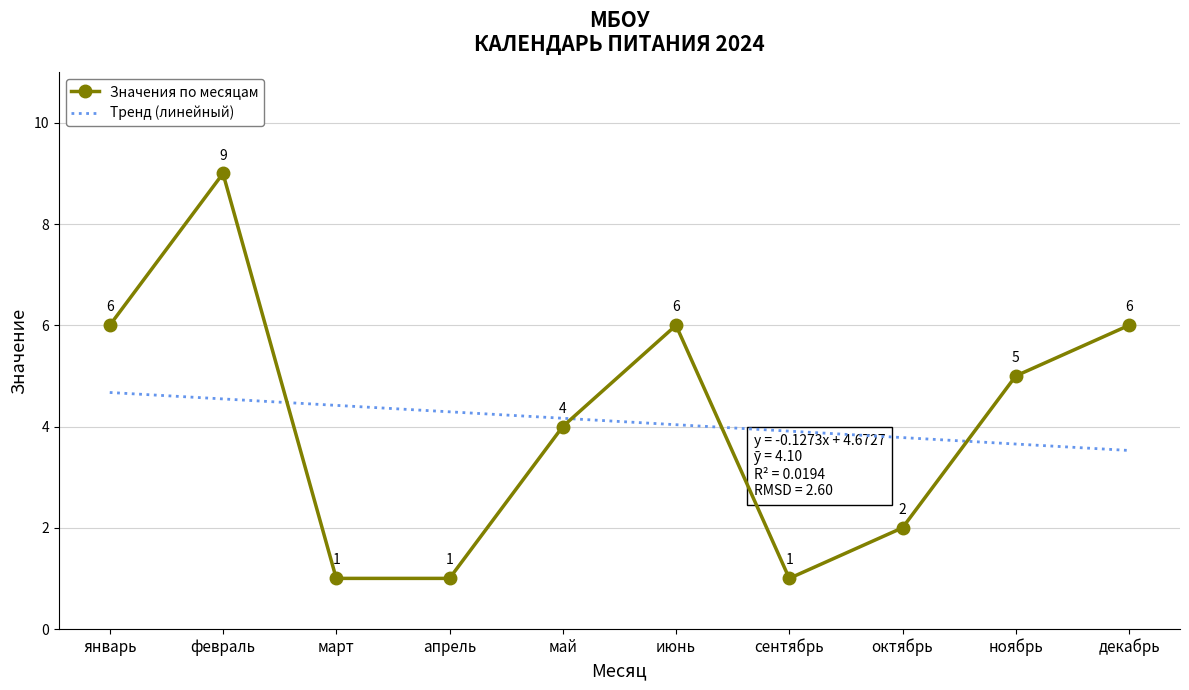

What is the minimum value shown in the chart?

1